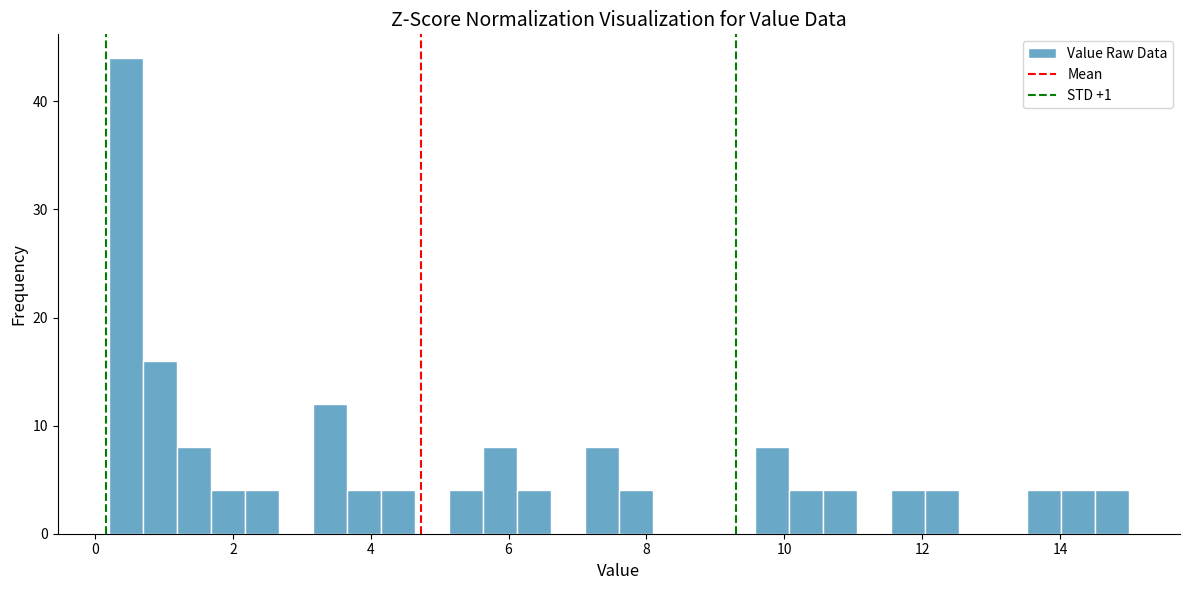

Around what value on the x-axis is the tallest bar? Give the approximate position of its centre, as read against the axis.

0.4